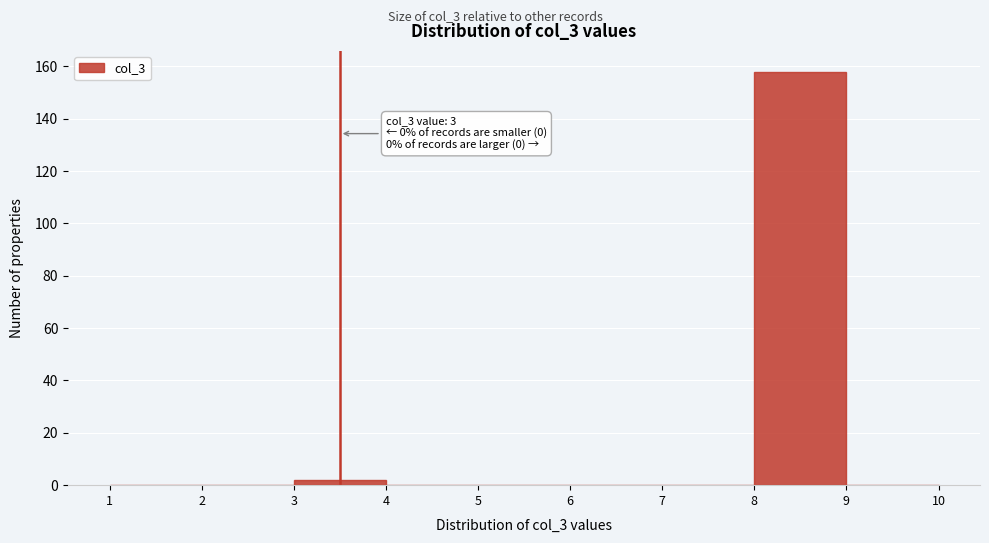

Which range on the x-axis has the tallest bar?

8 to 9